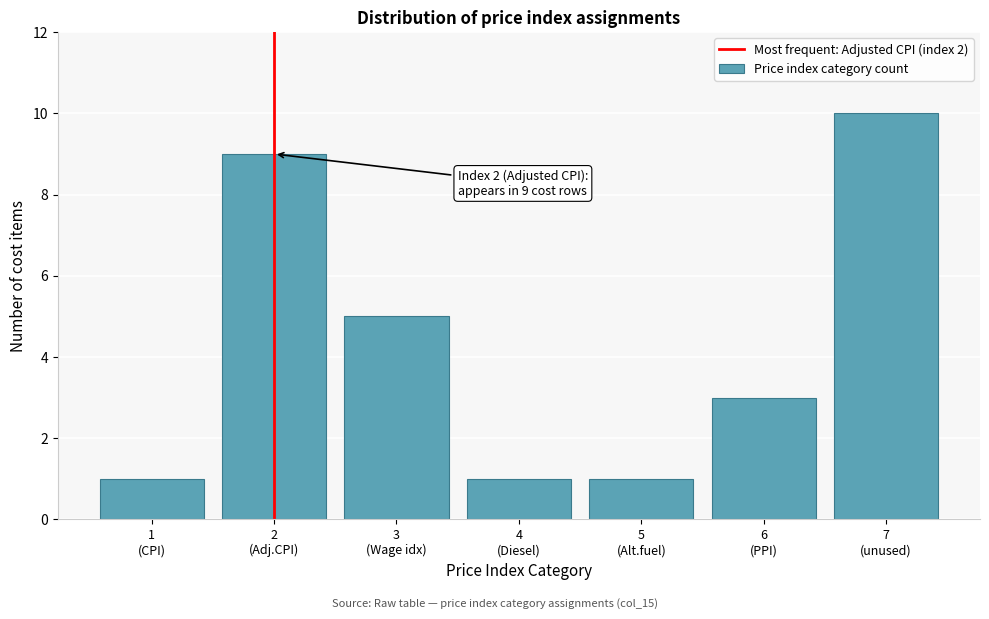

Reading right to left, list all the values displayed in this chart.

10	3	1	1	5	9	1